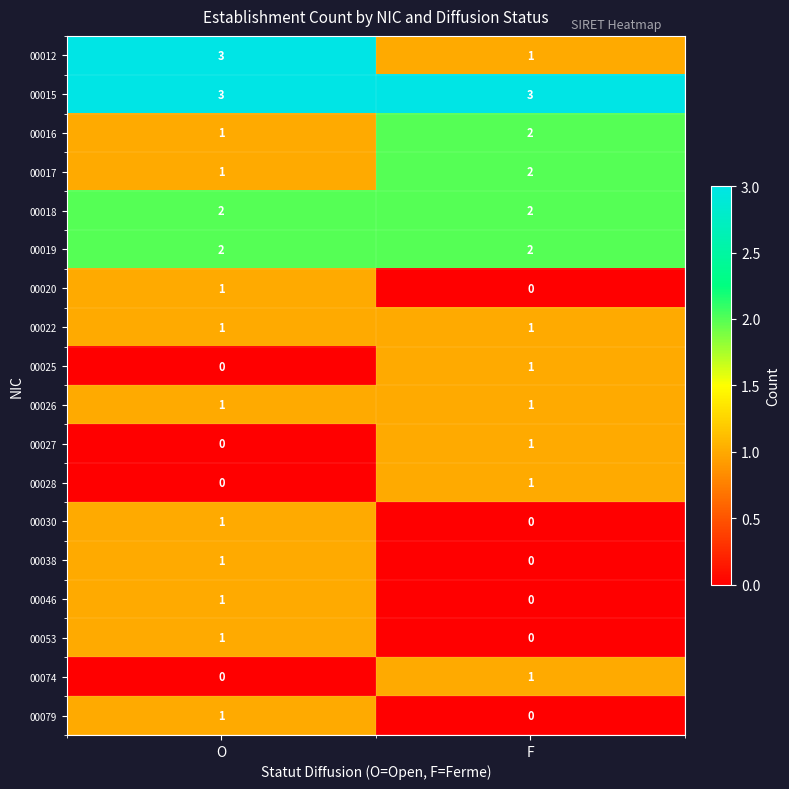

Is it true that 00017 equals 2 at F?

True